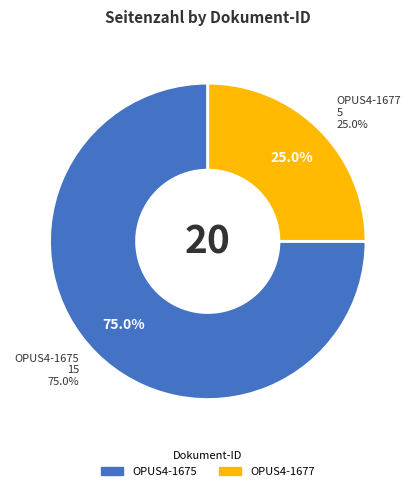

Which category has the biggest portion of the pie?

OPUS4-1675